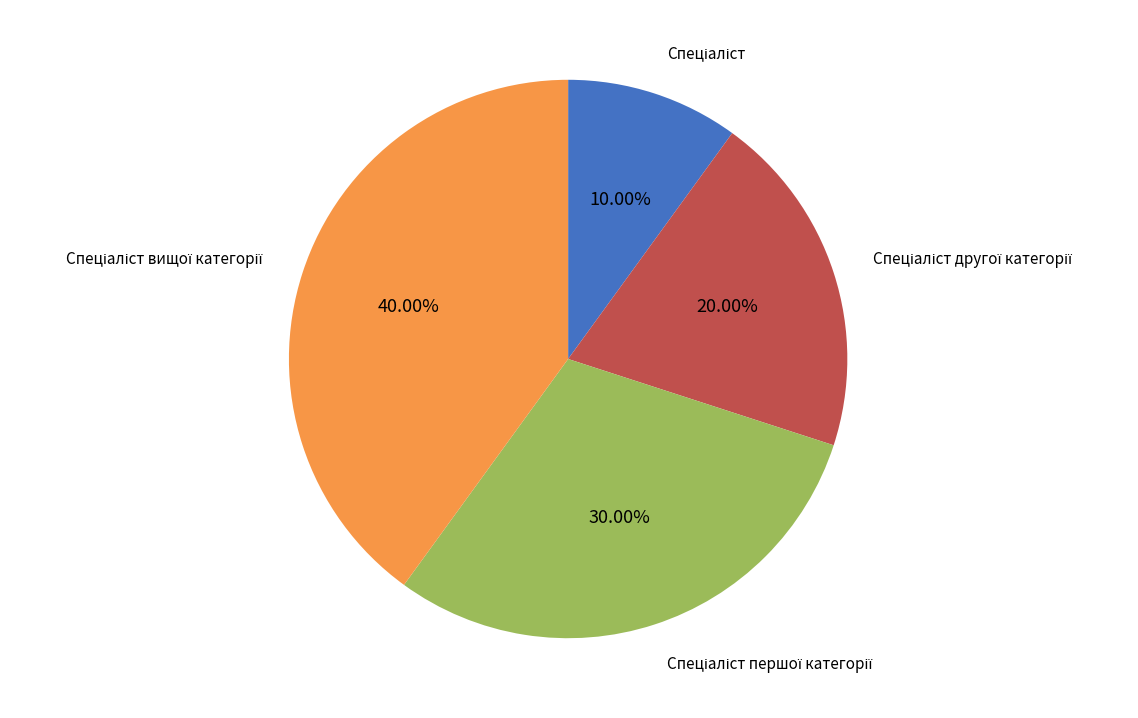

Does any single category account for the majority?

No